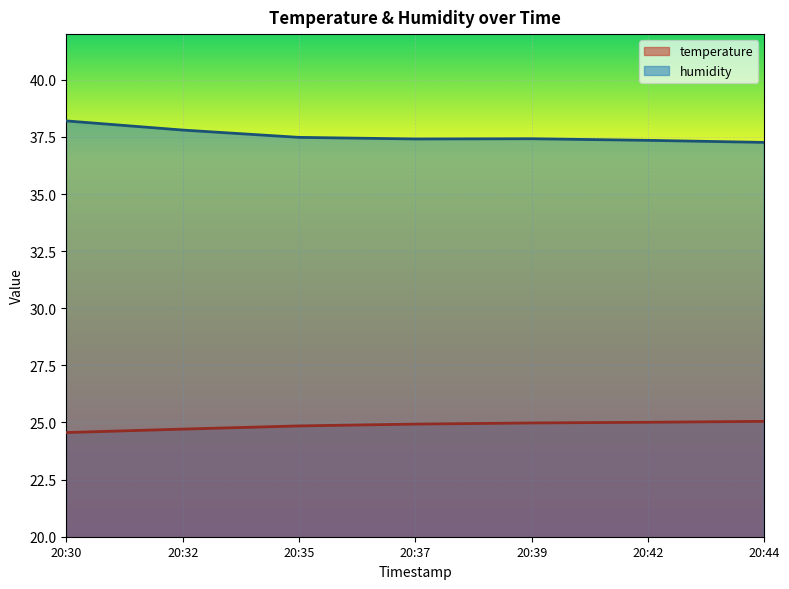

Between 20:32 and 20:37, which series saw the biggest shift?

humidity